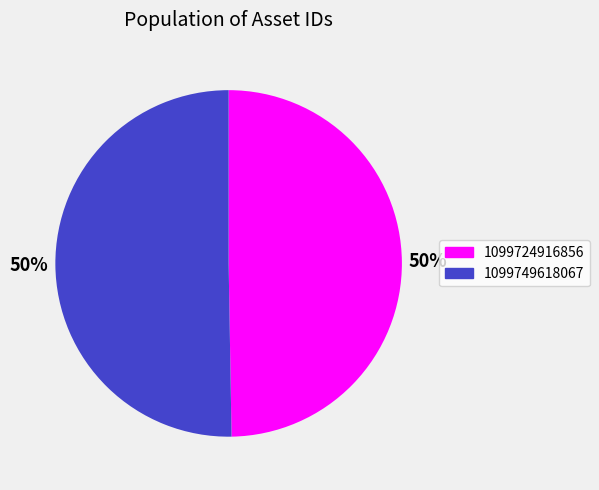

Is it true that 1099724916856 is 55% of the pie?

False